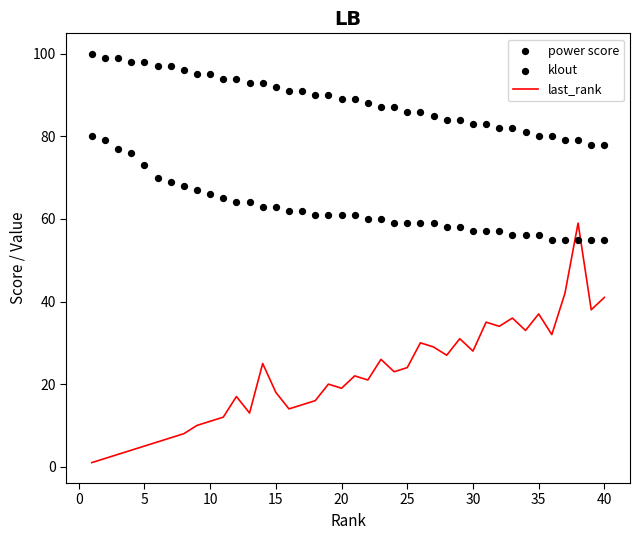

Which series has the largest total across all categories?

power score